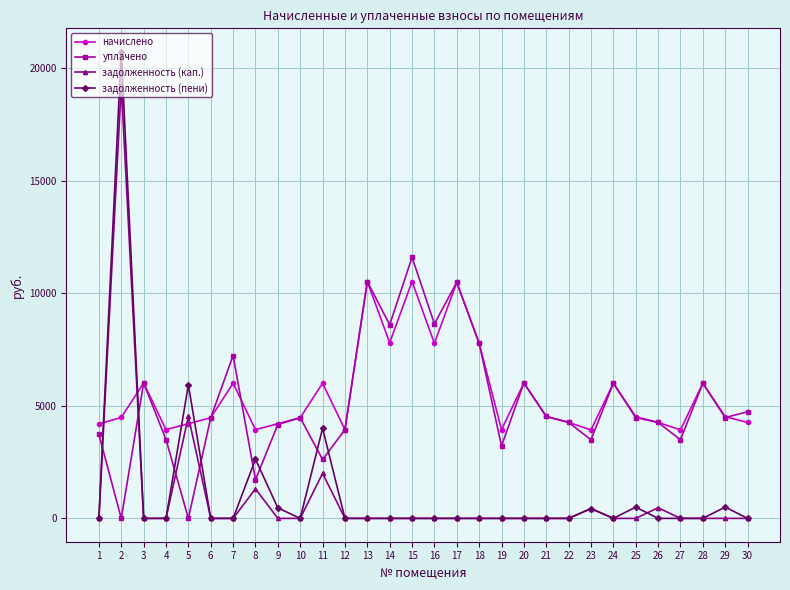

The value of уплачено at 16 is 14249.2. True or false?

False